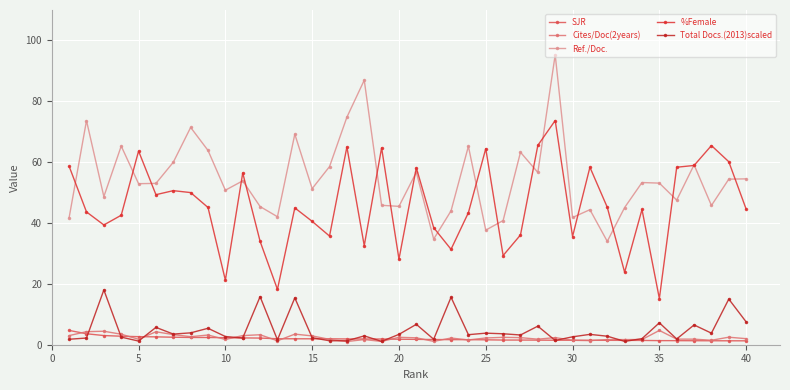

How many series are shown in this chart?

5